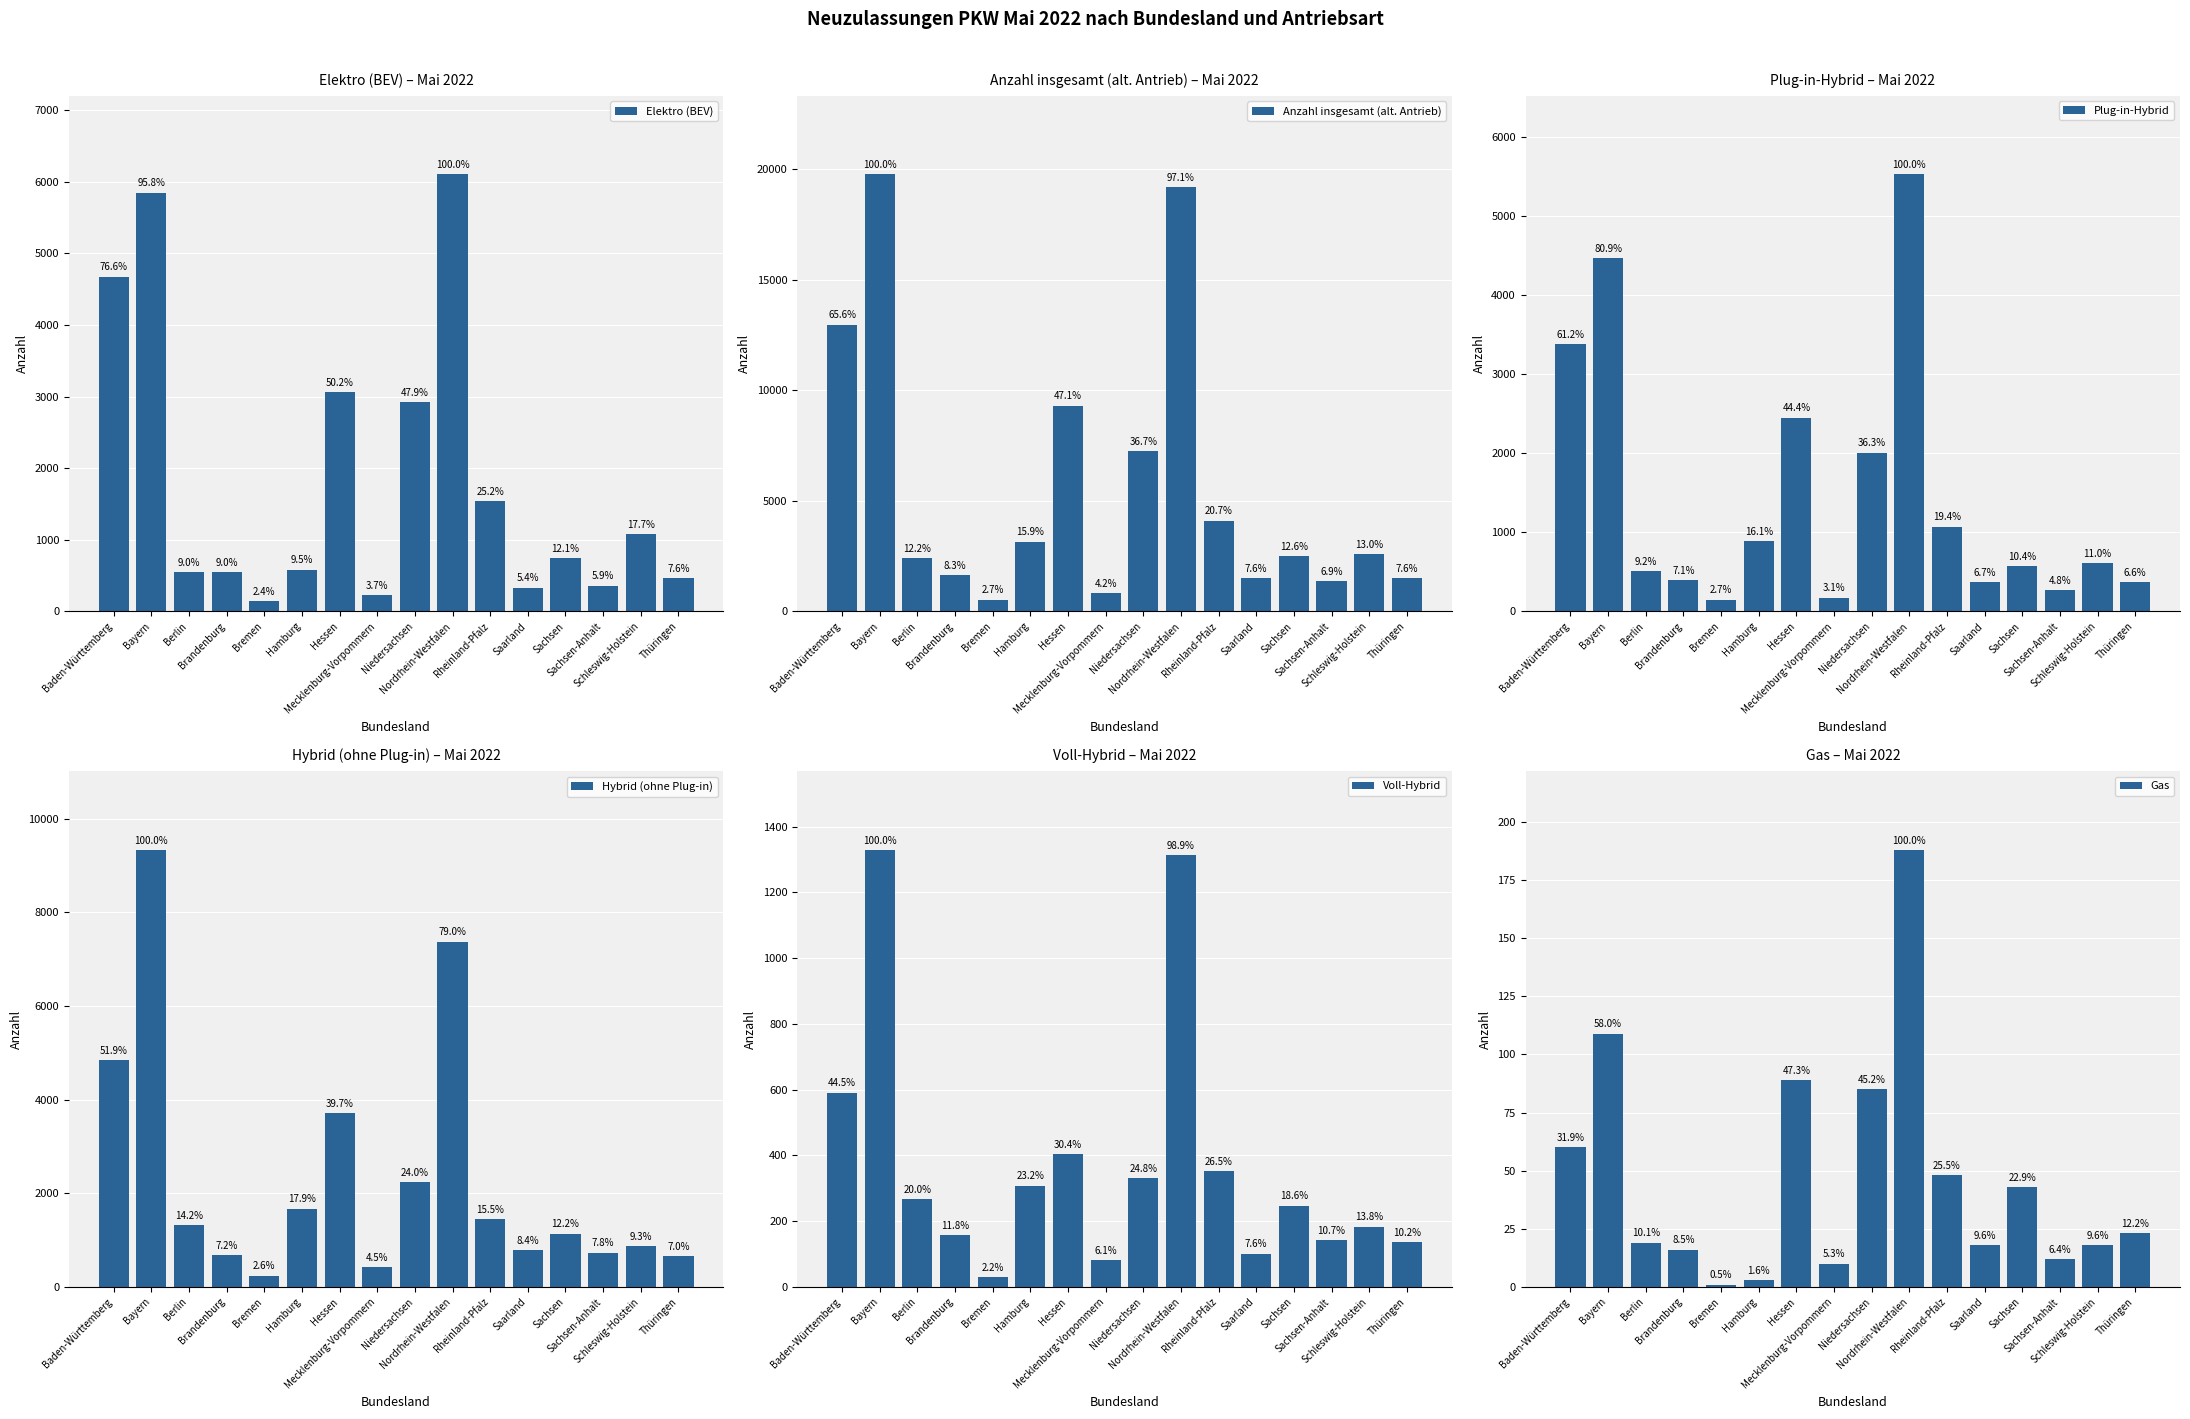

What are all the series names shown in the legend?

Elektro (BEV), Anzahl insgesamt (alt. Antrieb), Plug-in-Hybrid, Hybrid (ohne Plug-in), Voll-Hybrid, Gas